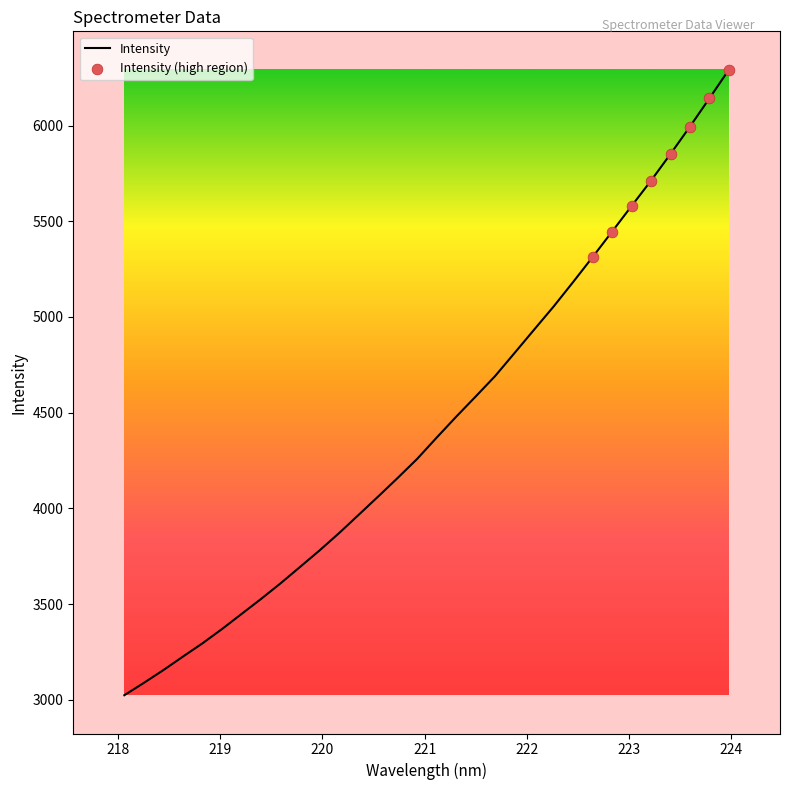

What is the minimum value shown in the chart?

3024.0